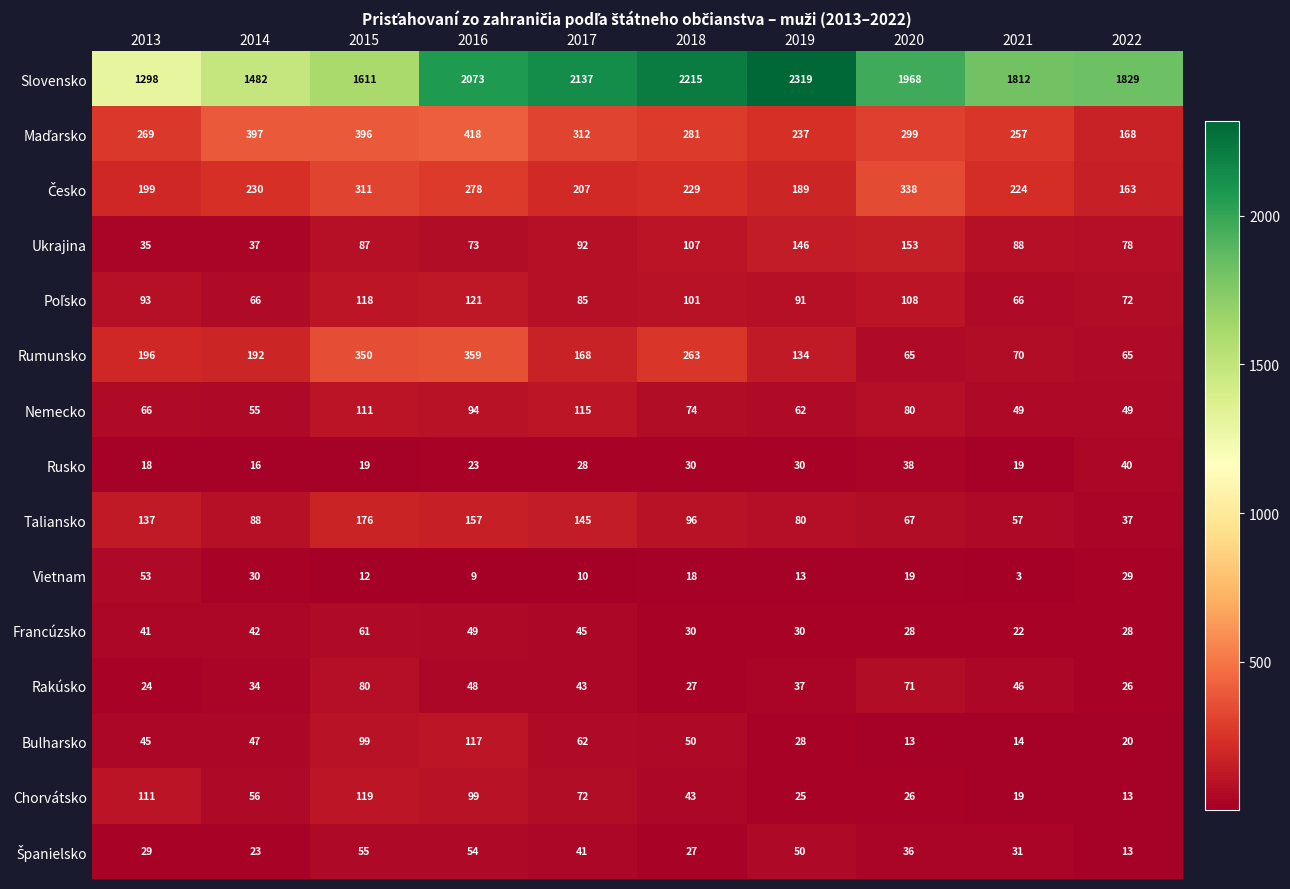

Which series has the largest total across all categories?

Slovensko